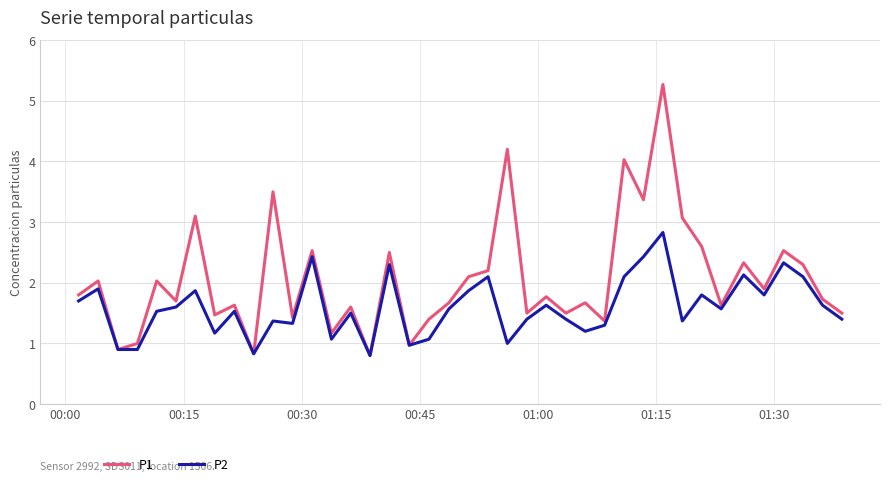

Rank the series by their maximum value, from lowest to highest.

P2, P1